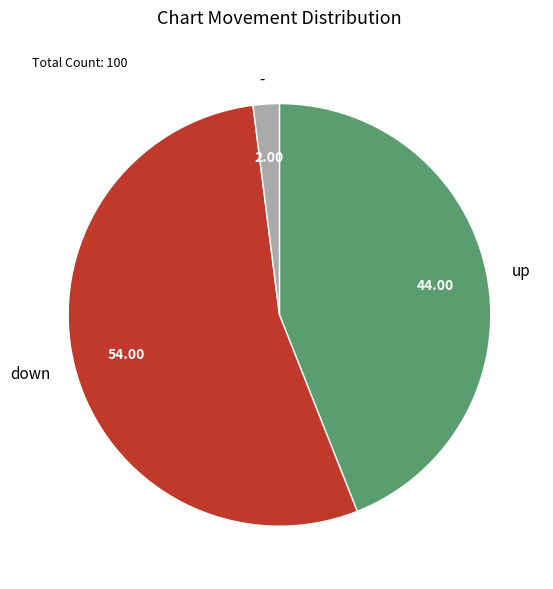

Which slice is the smallest?

-